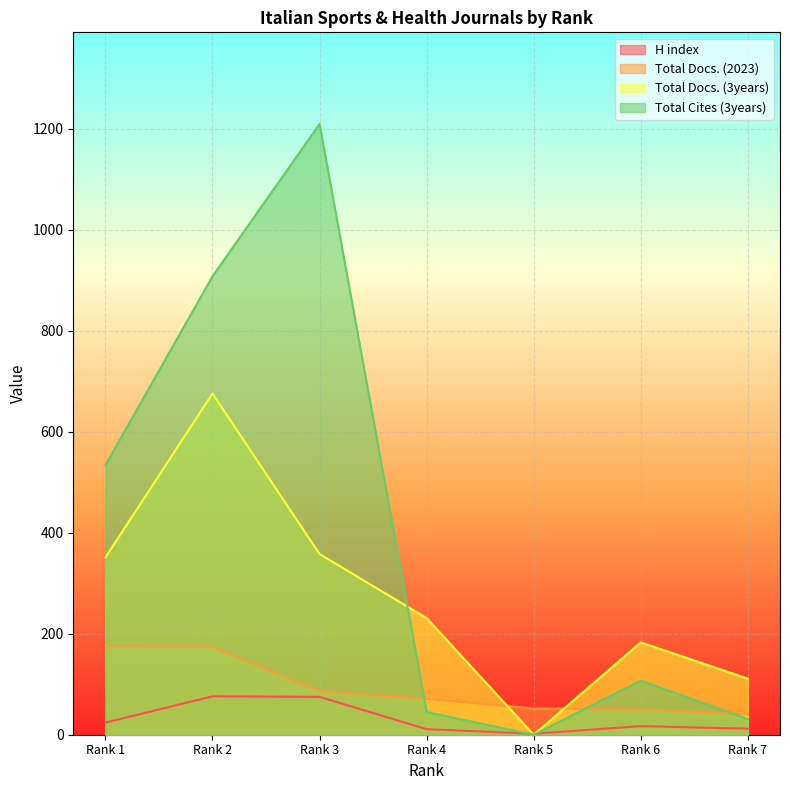

List the series in order of their overall mean, lowest first.

H index, Total Docs. (2023), Total Docs. (3years), Total Cites (3years)